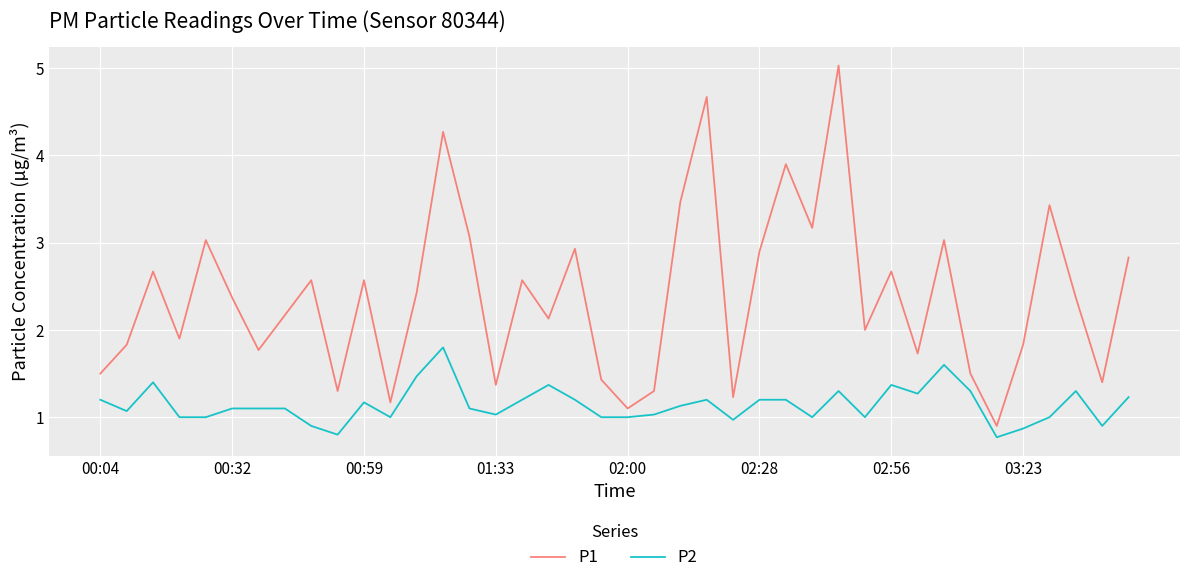

True or false: P1 and P2 cross at least once.

False